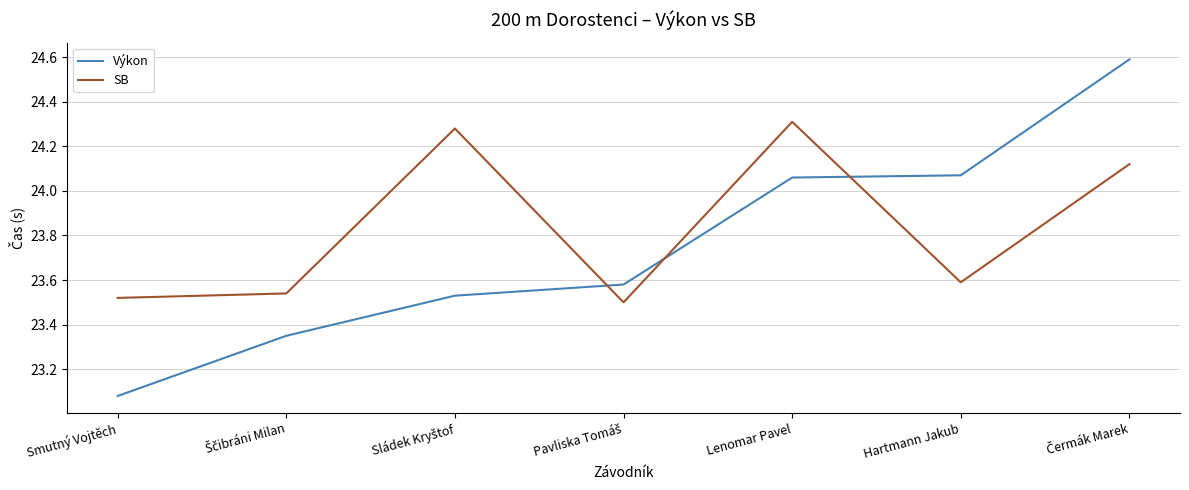

What is the spread (max minus min) of values at Smutný Vojtěch?

0.4